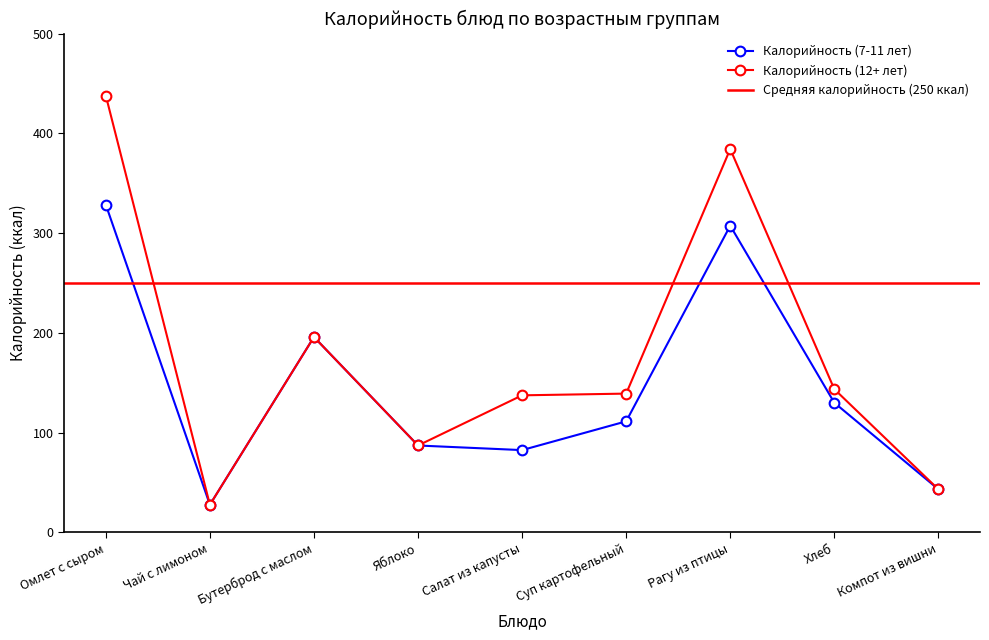

Where is the first local minimum for Калорийность (7-11 лет)?

Чай с лимоном